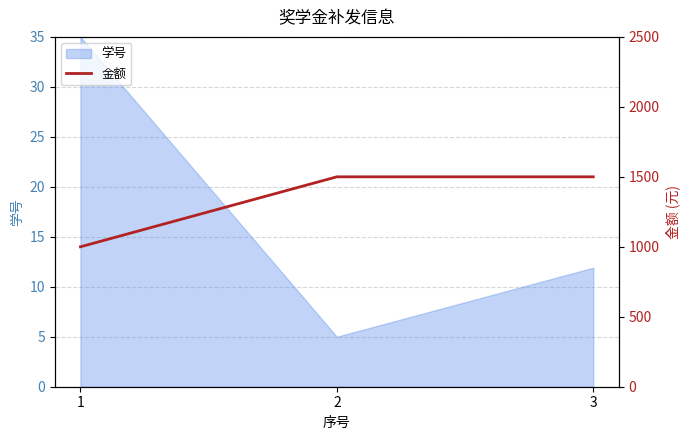

Rank the categories by 学号 value from highest to lowest.

1, 3, 2